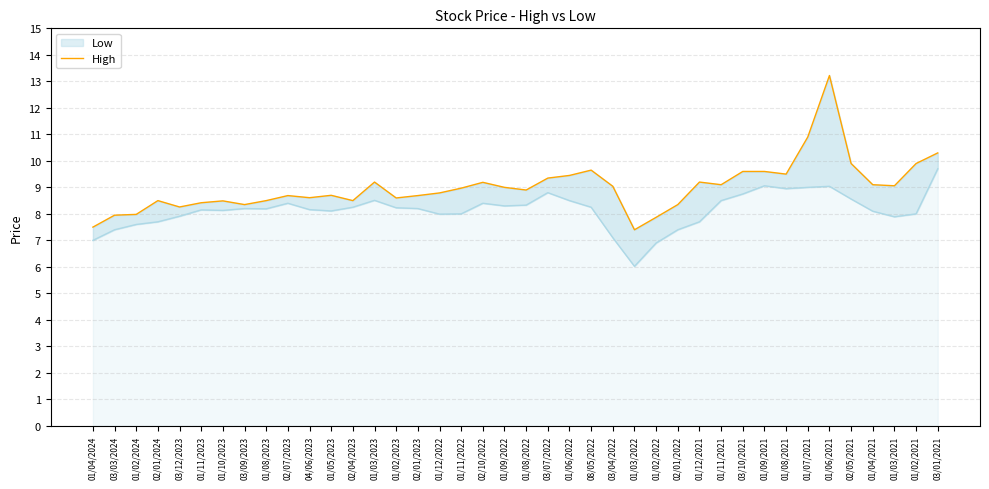

Rank the categories by value from highest to lowest.

01/06/2021, 01/07/2021, 03/01/2021, 02/05/2021, 01/02/2021, 08/05/2022, 03/10/2021, 01/09/2021, 01/08/2021, 01/06/2022, 03/07/2022, 01/03/2023, 01/12/2021, 02/10/2022, 01/11/2021, 01/04/2021, 01/03/2021, 03/04/2022, 01/09/2022, 01/11/2022, 01/08/2022, 01/12/2022, 01/05/2023, 02/07/2023, 02/01/2023, 04/06/2023, 01/02/2023, 02/01/2024, 01/08/2023, 02/04/2023, 01/10/2023, 01/11/2023, 03/09/2023, 02/01/2022, 03/12/2023, 01/02/2024, 03/03/2024, 01/02/2022, 01/04/2024, 01/03/2022